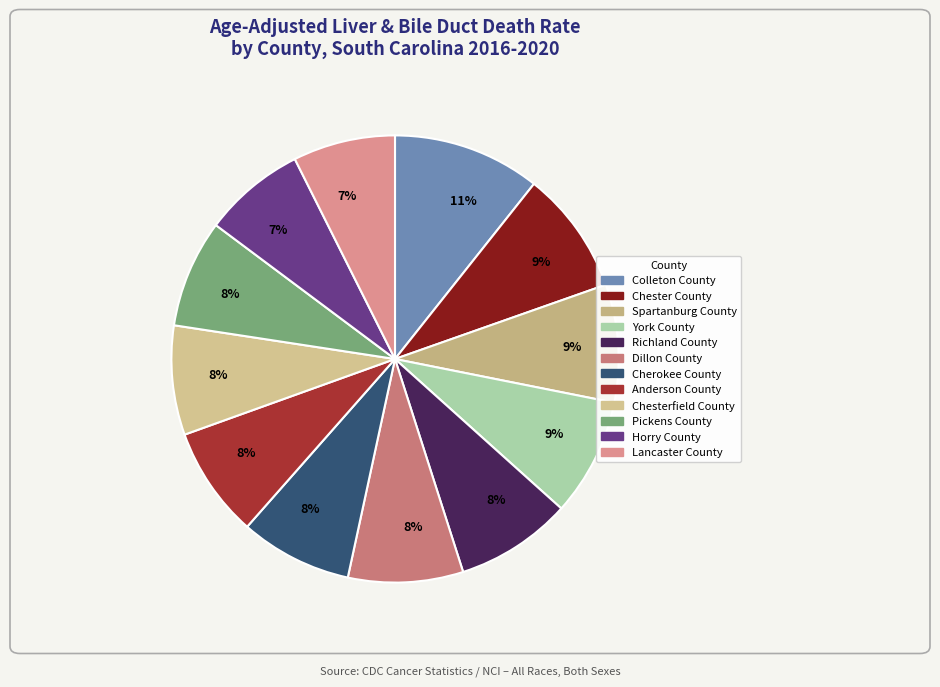

To the nearest percent, what is the average slice percentage?

8%